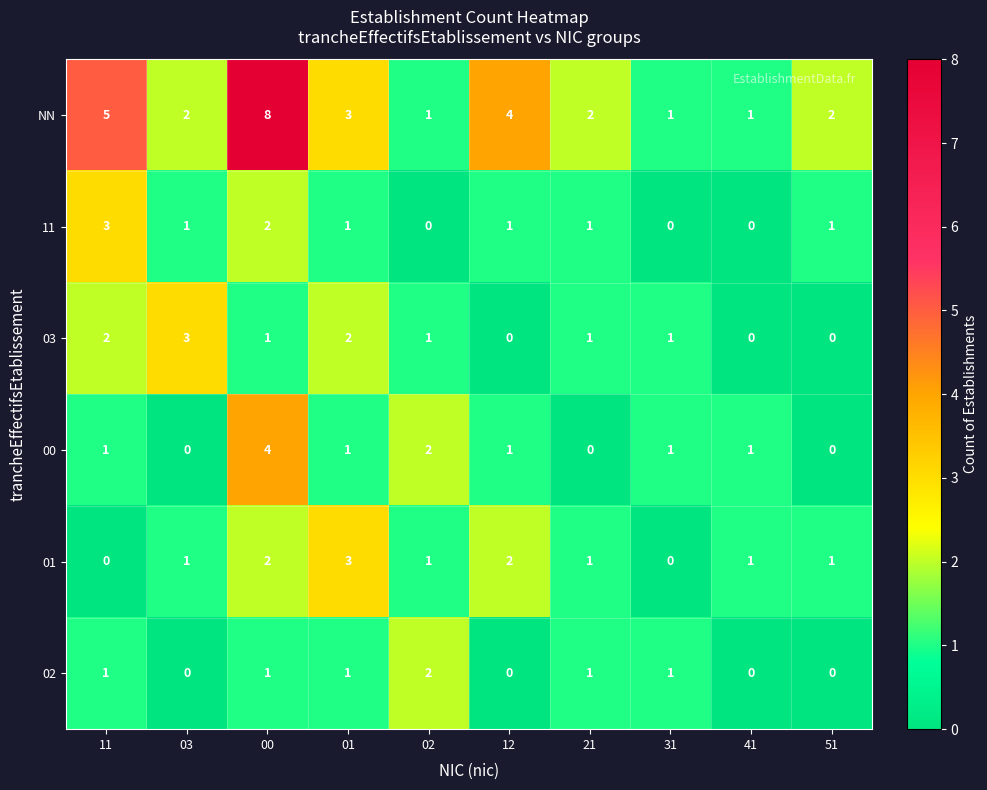

What is the sum of all 03 values?

11